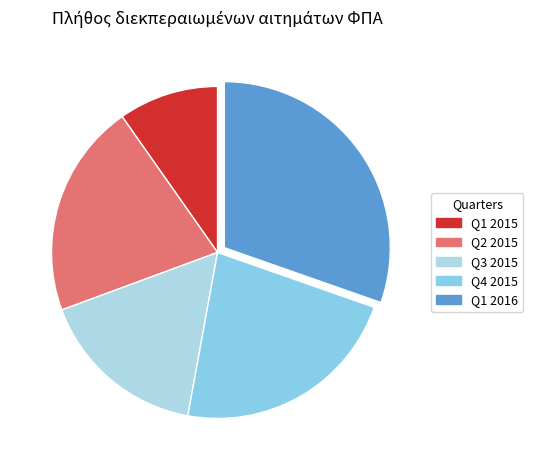

How many segments does this pie chart have?

5